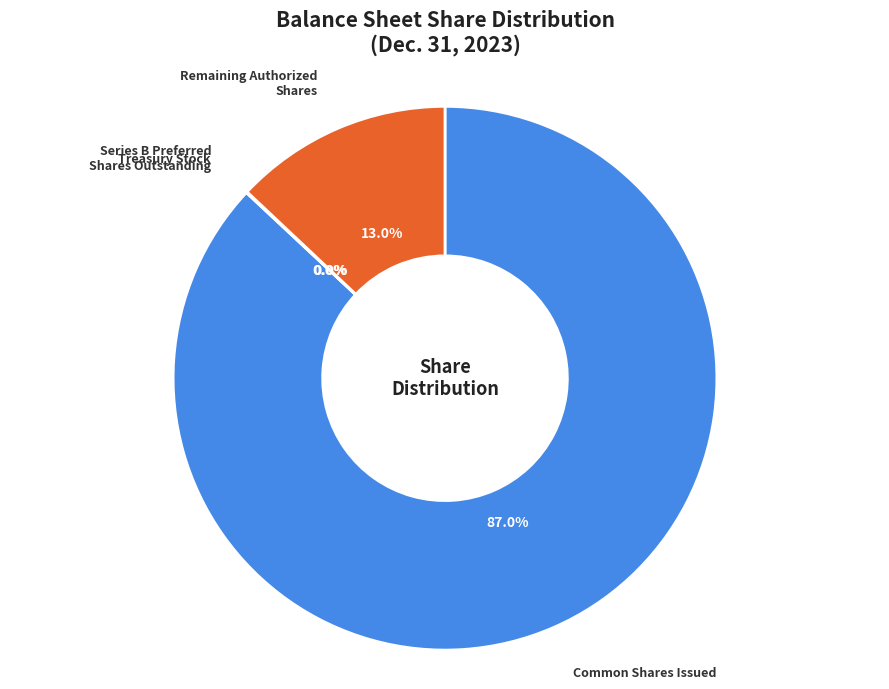

Is there a majority slice in this chart?

Yes